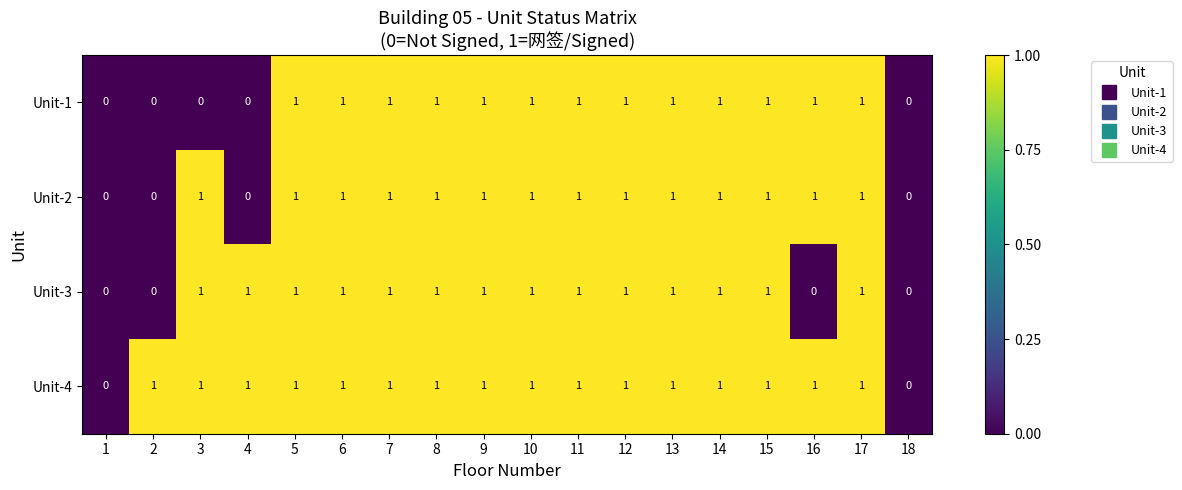

Which series has the largest total across all categories?

Unit-4